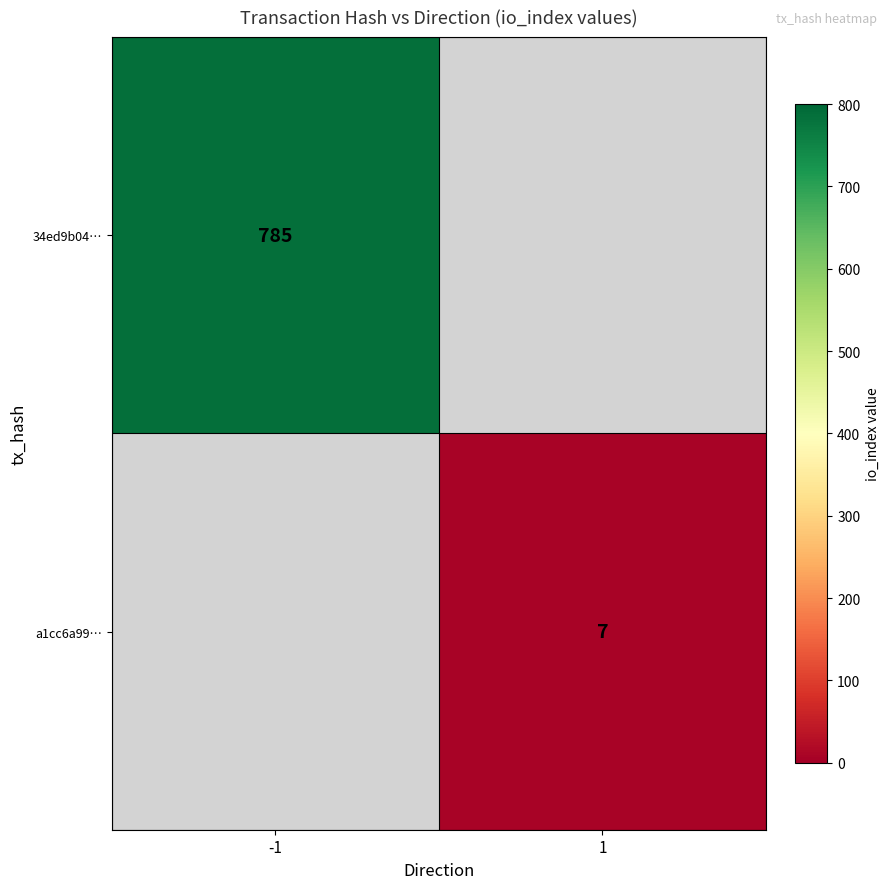

Is the value of a1cc6a99… at 1 greater than the value of 34ed9b04… at -1?

No